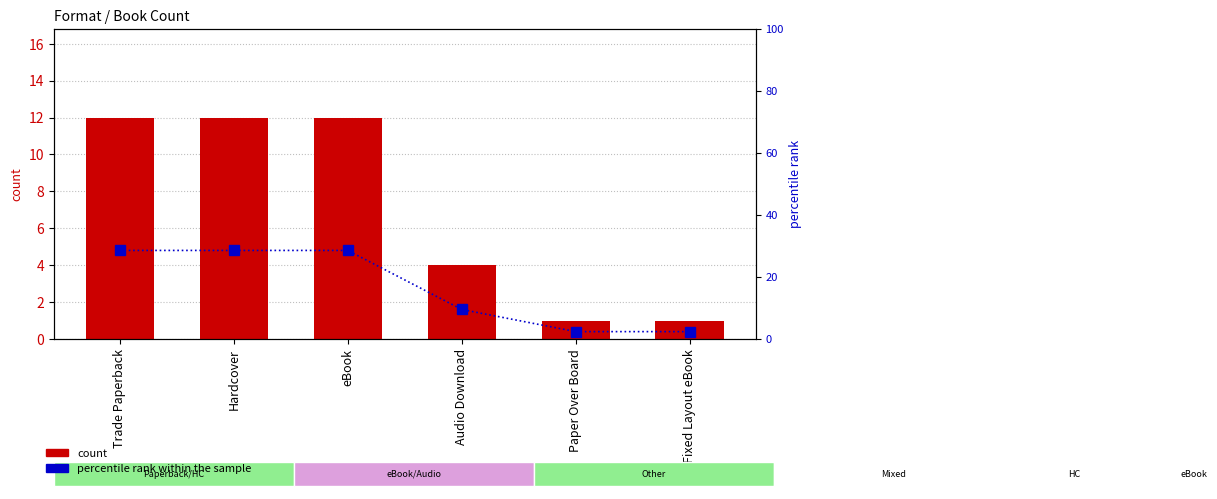

What is the greatest value displayed?

28.6